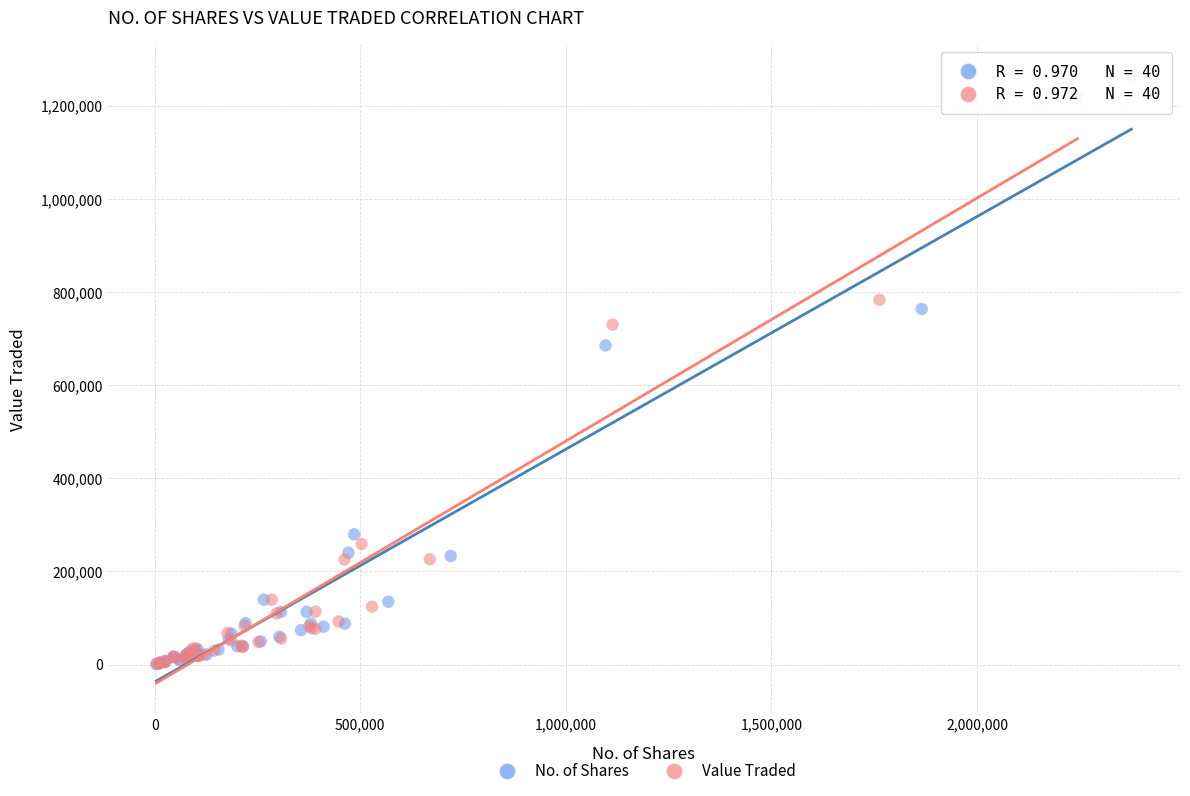

Which series has the widest spread of Y values?

No. of Shares